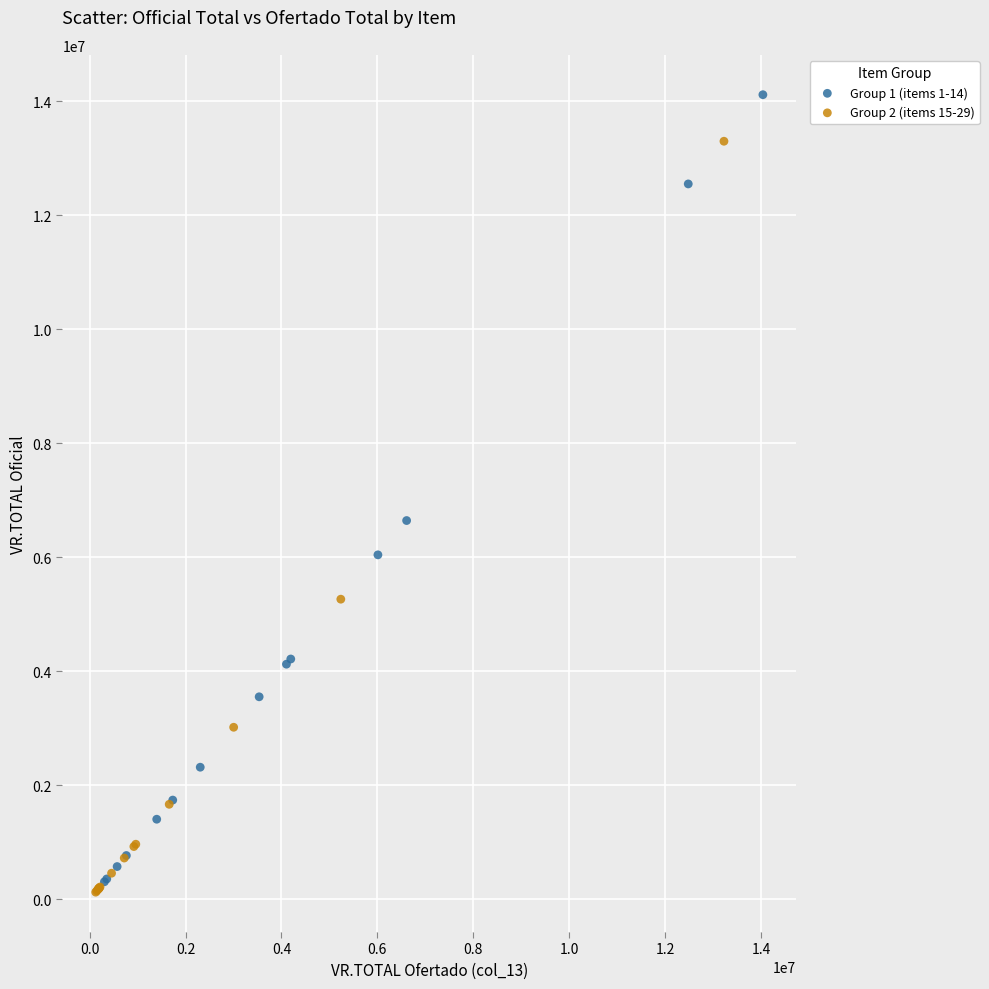

Which series has the widest spread of Y values?

Group 1 (items 1-14)